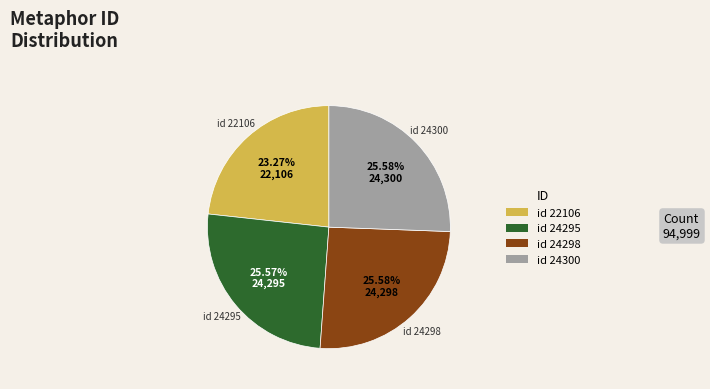

Is there any slice that represents more than half of the pie?

No